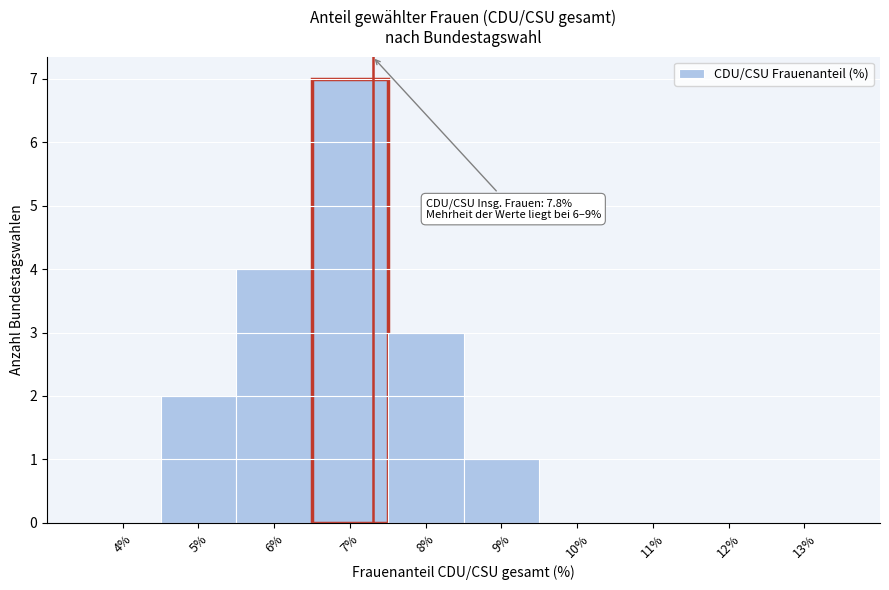

Reading left to right, what are all the values shown in this chart?

4%=0	5%=2	6%=4	7%=7	8%=3	9%=1	10%=0	11%=0	12%=0	13%=0